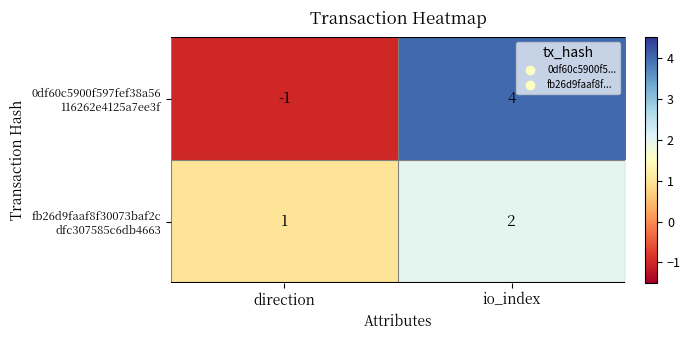

What is the maximum value shown in the chart?

4